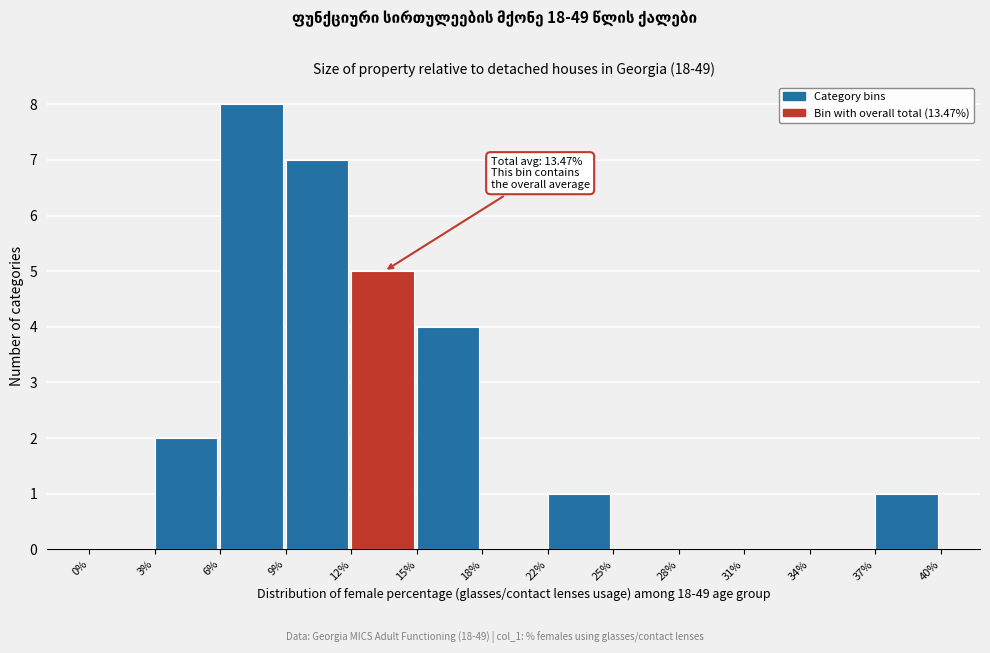

Reading right to left, transcribe all the data shown in this chart.

37%=1	34%=0	31%=0	28%=0	25%=0	22%=1	18%=0	15%=4	12%=5	9%=7	6%=8	3%=2	0%=0